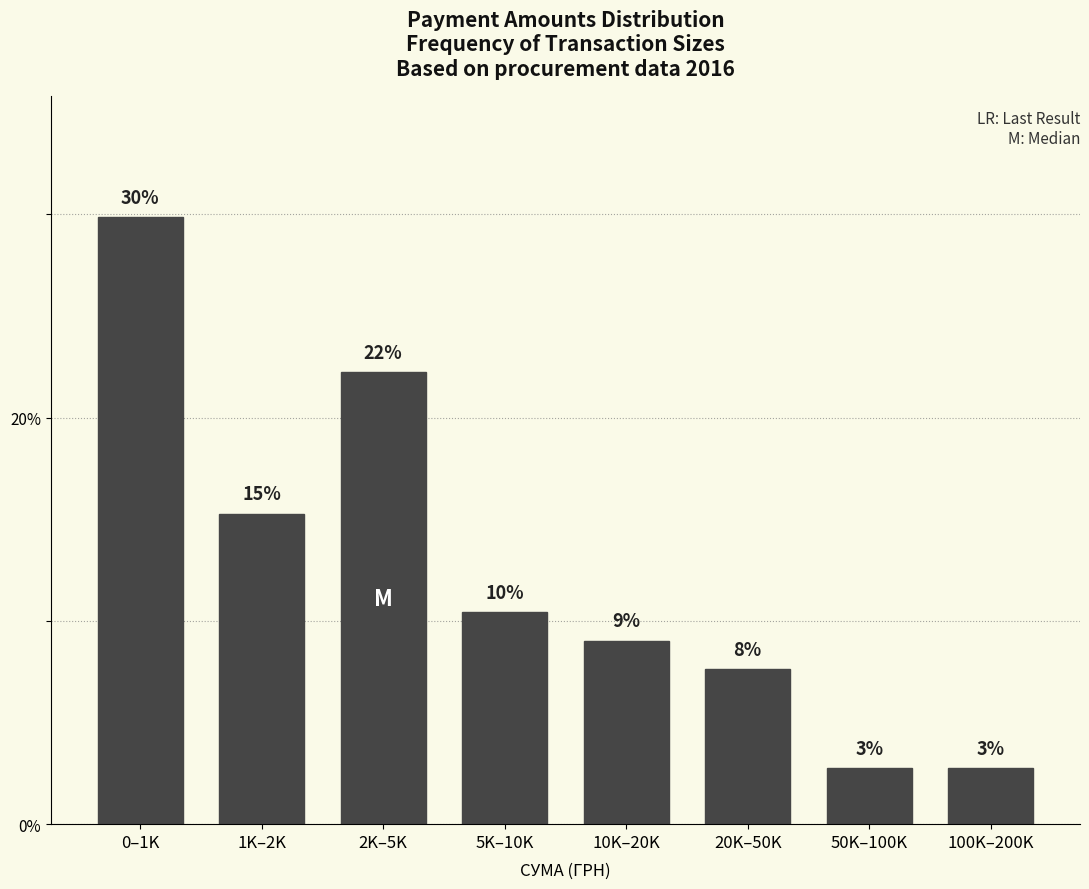

How many bars are there in total?

8